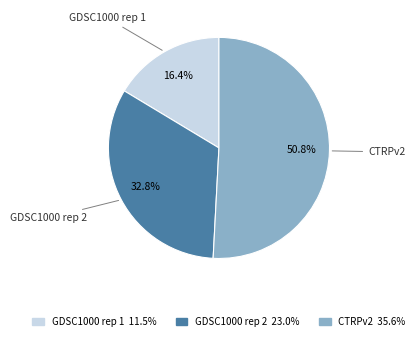

How many segments does this pie chart have?

3